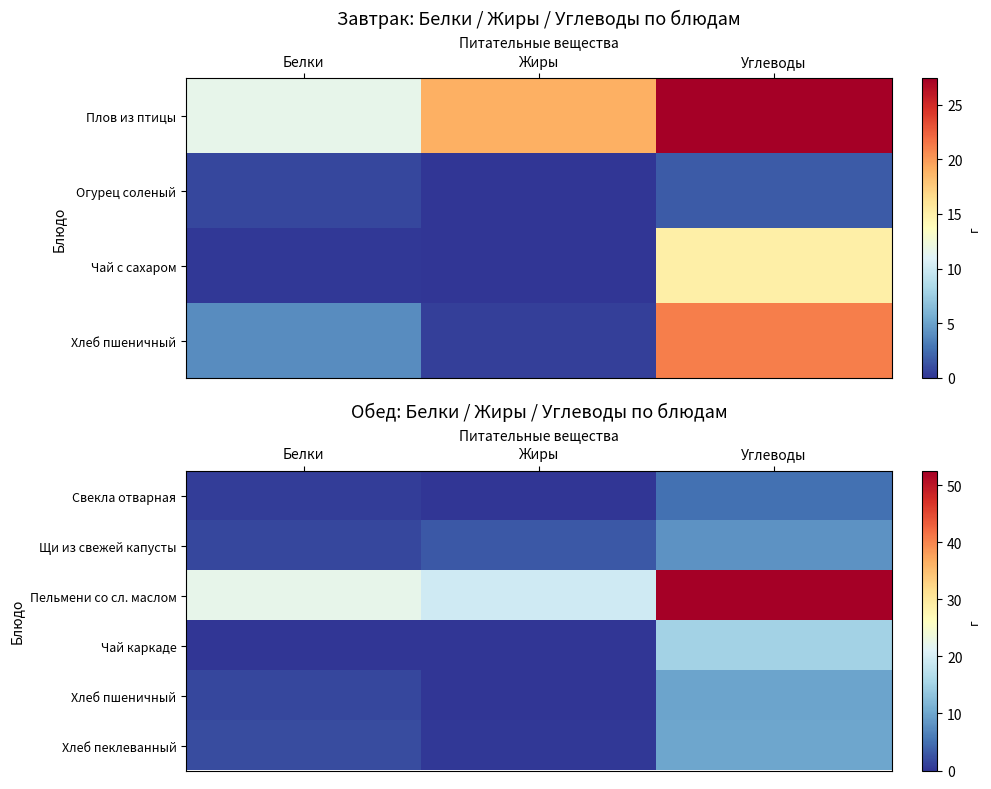

List the labels in order of Щи из свежей капусты value, largest first.

Углеводы, Жиры, Белки